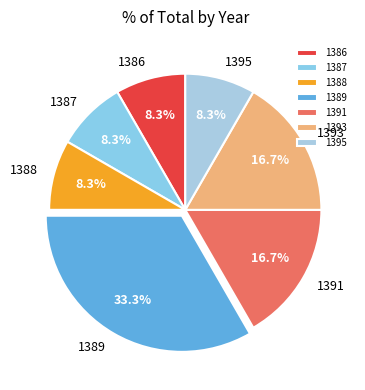

How many slices are in this pie chart?

7